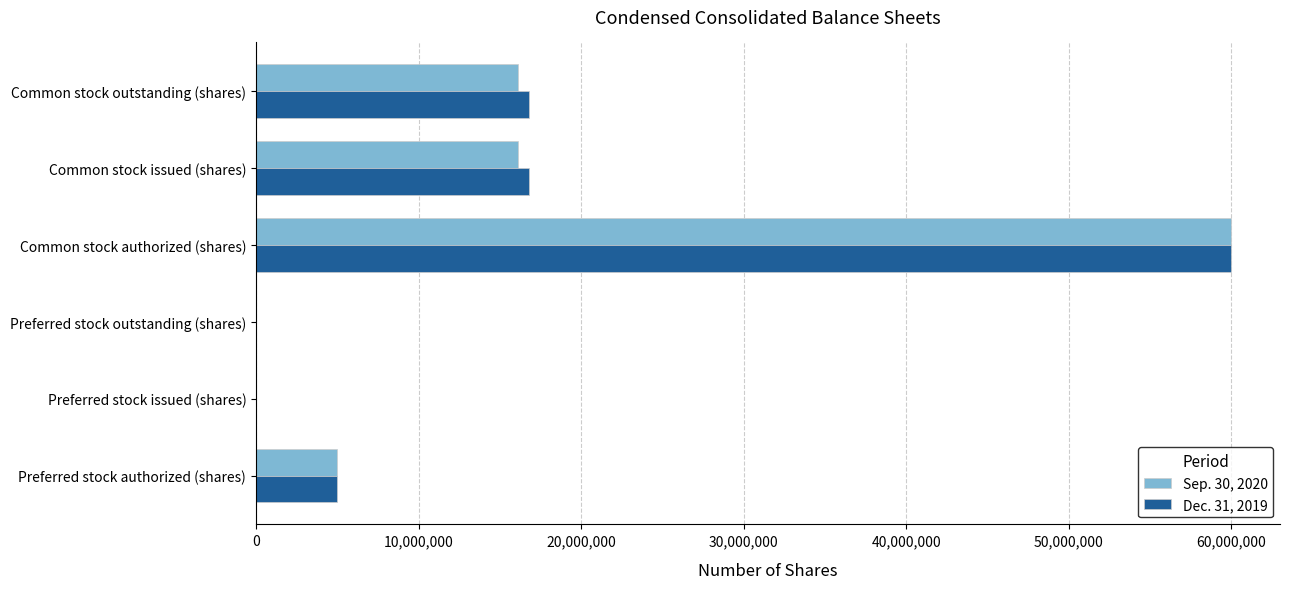

At which category does the chart reach its peak across all series?

Common stock authorized (shares)